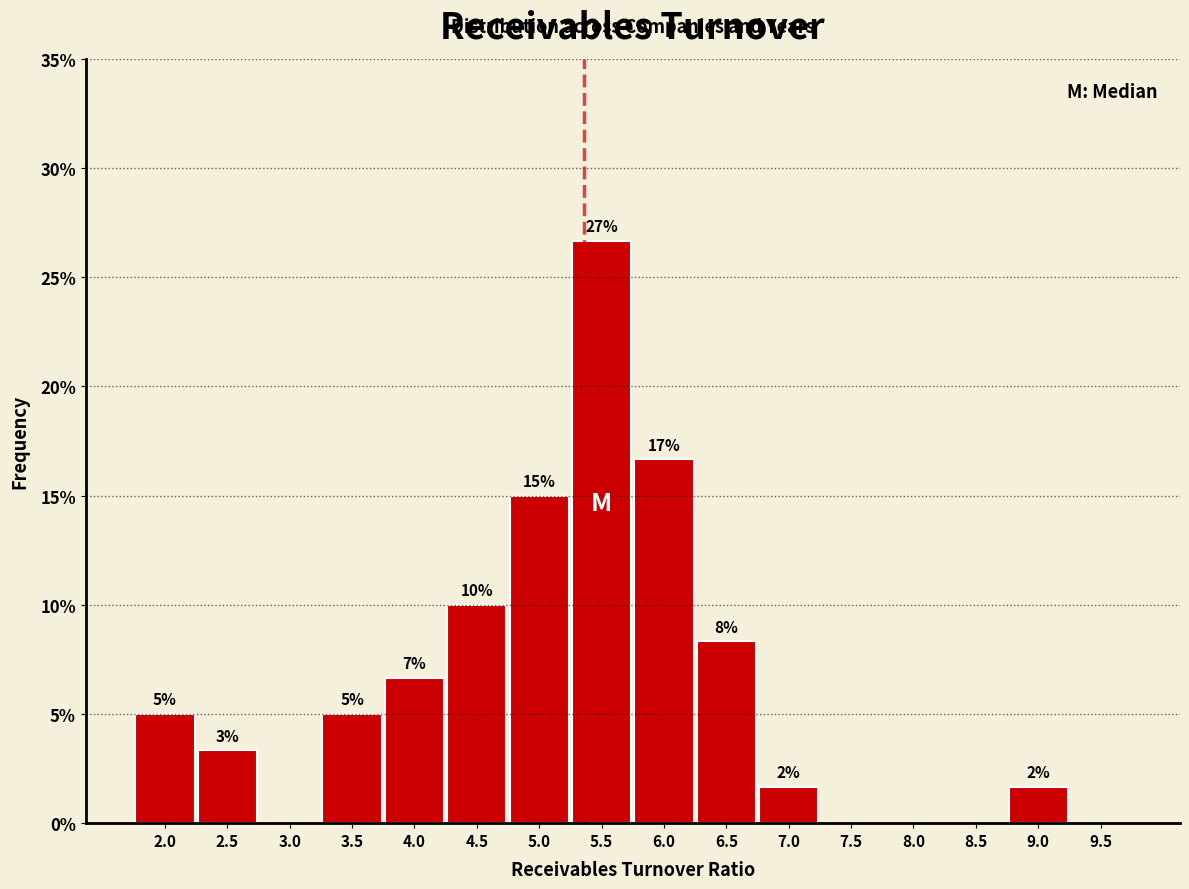

Are the bars horizontal?

No